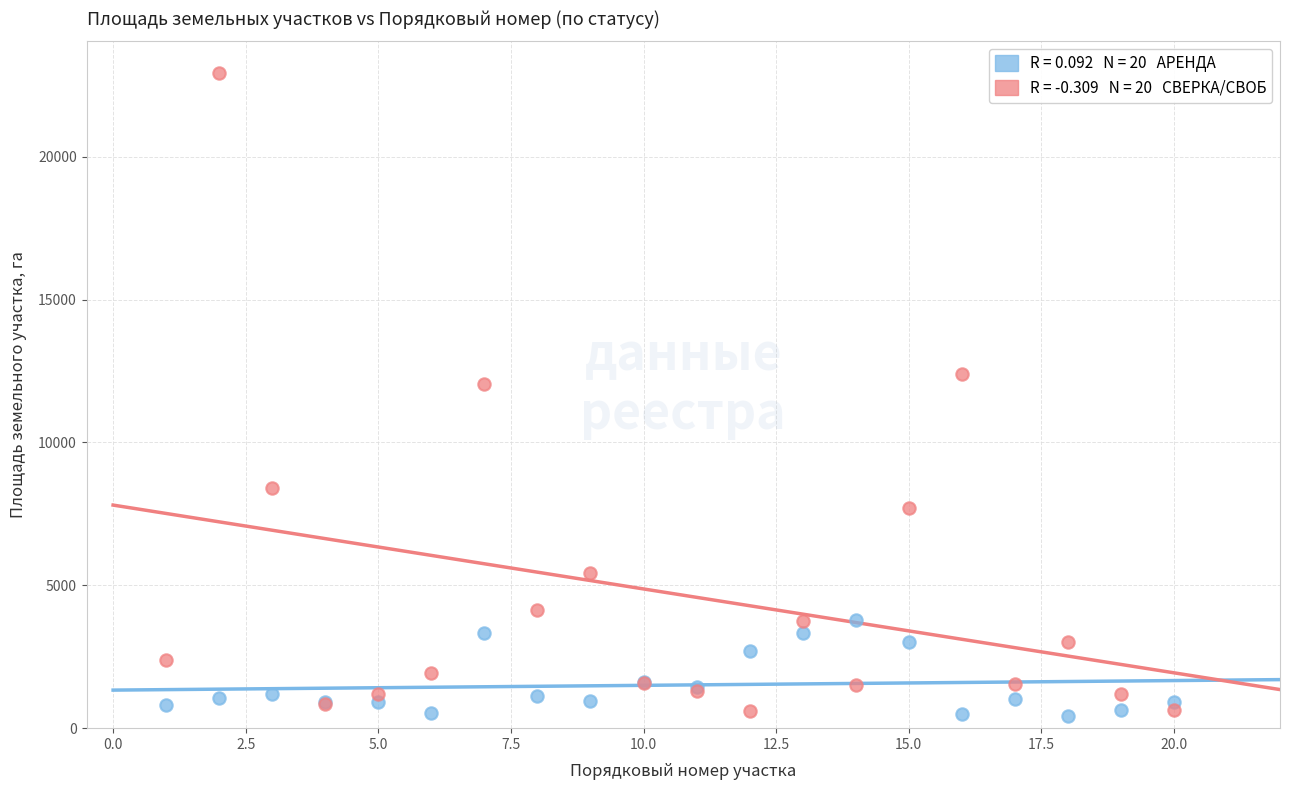

Across all series, what Y value is closest to 11667?

12047.6